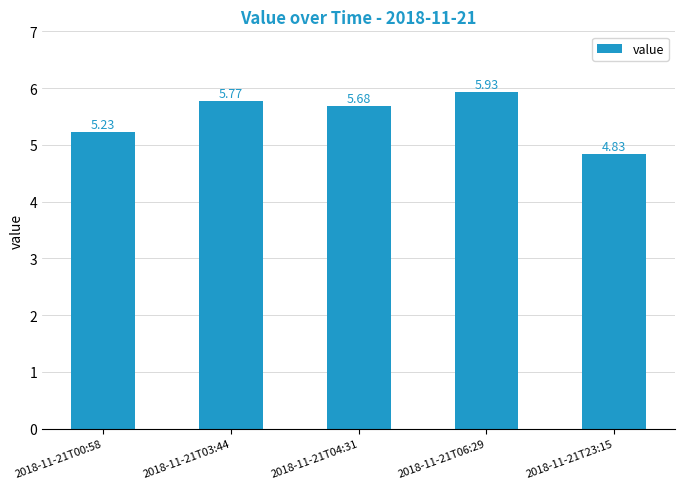

Where does the data first go above 5?

2018-11-21T00:58